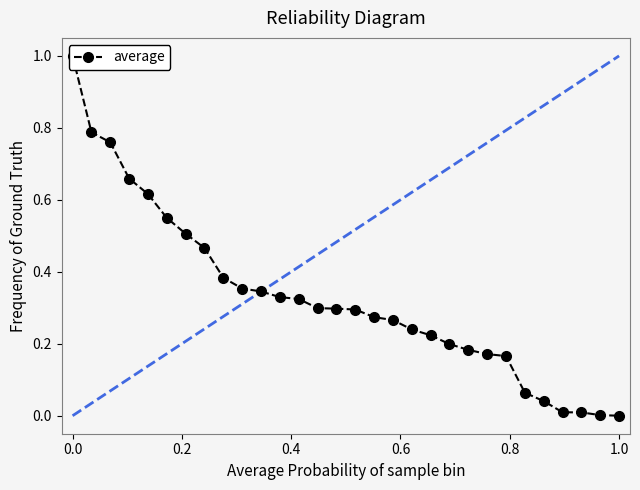

True or false: the data has more than 1 interior local peaks.

False